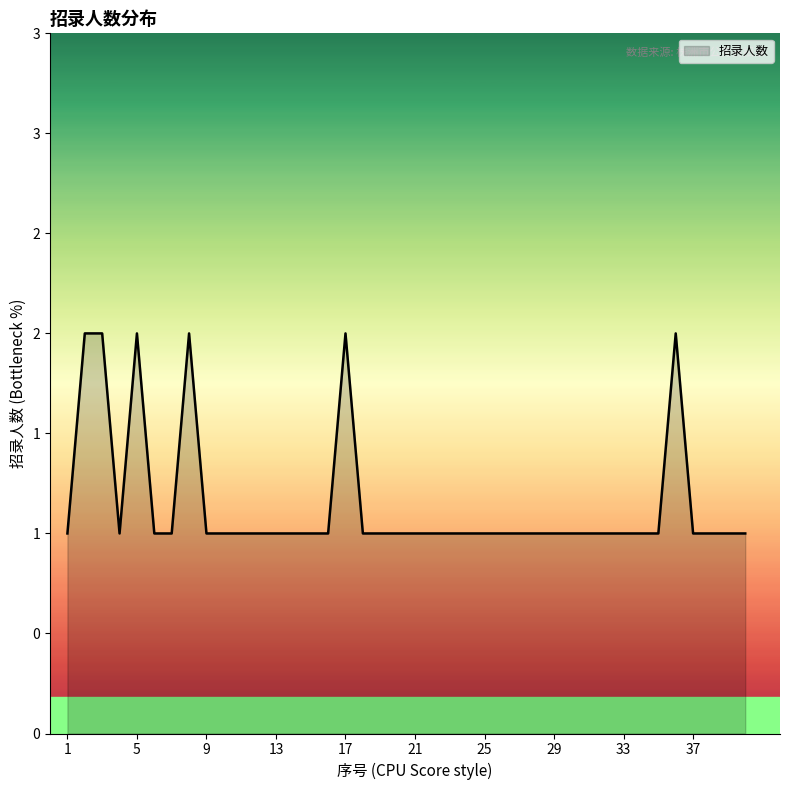

What is the greatest value displayed?

2